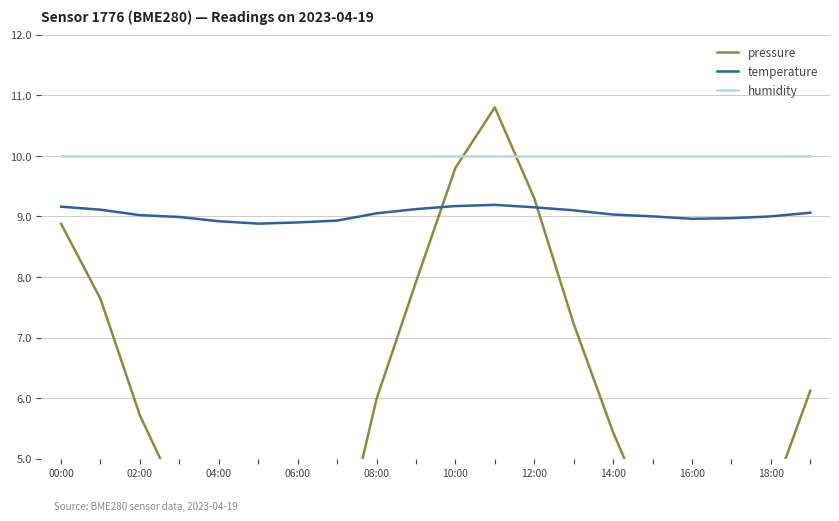

How many data points in temperature are less than 9?

7